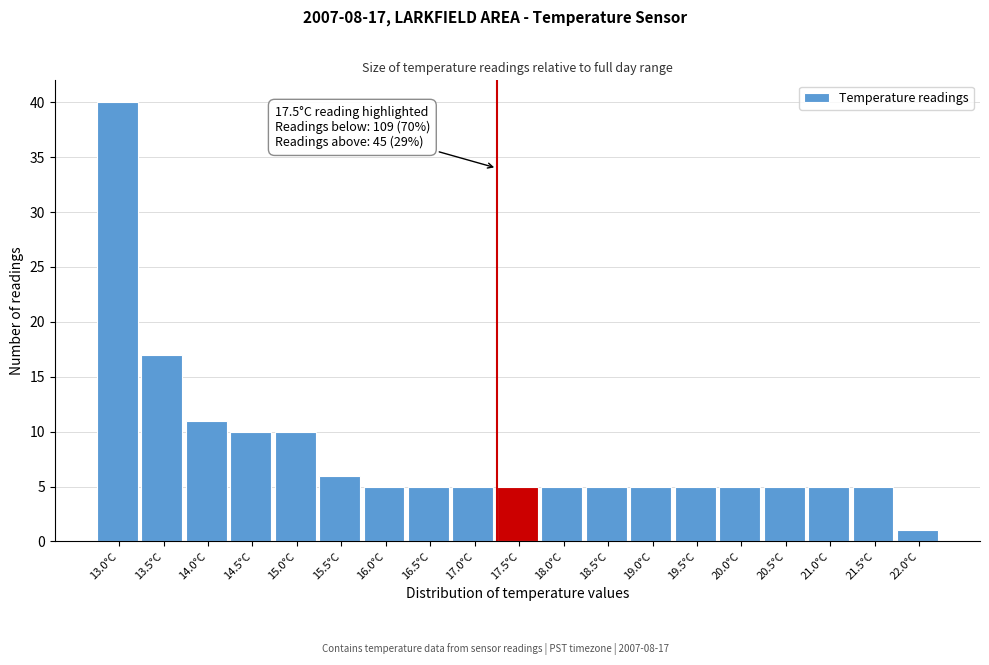

Reading right to left, extract all data points from this chart.

1	5	5	5	5	5	5	5	5	5	5	5	5	6	10	10	11	17	40